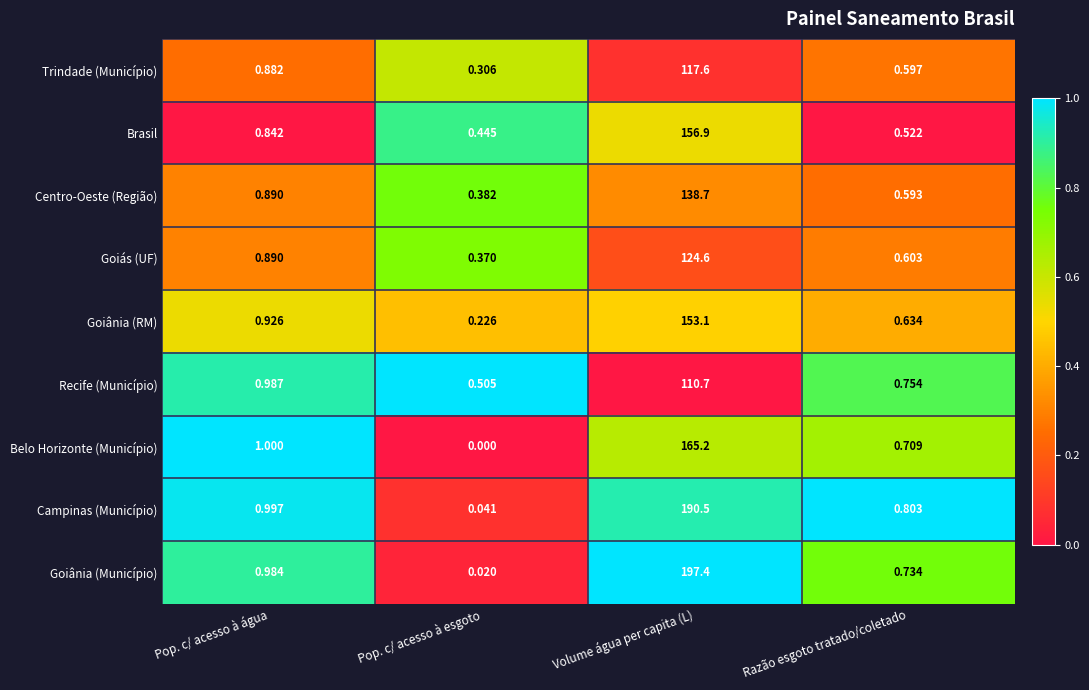

What is the total value across all series at Pop. c/ acesso à esgoto?

2.3